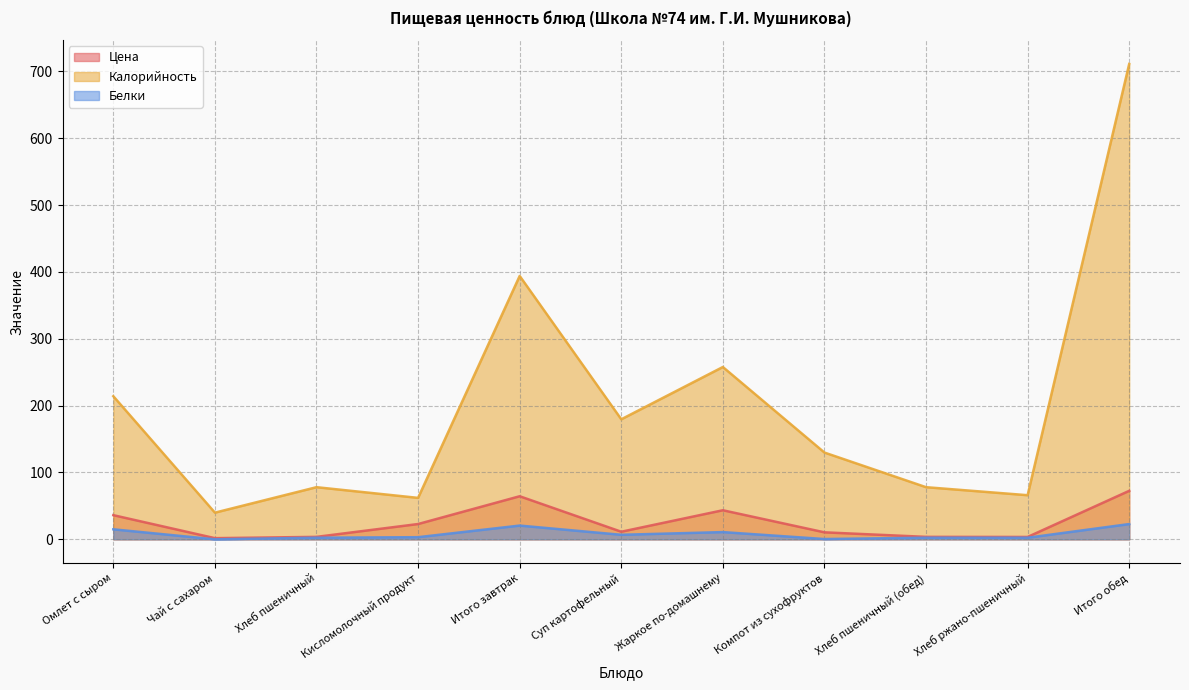

True or false: Цена and Калорийность intersect in this chart.

False